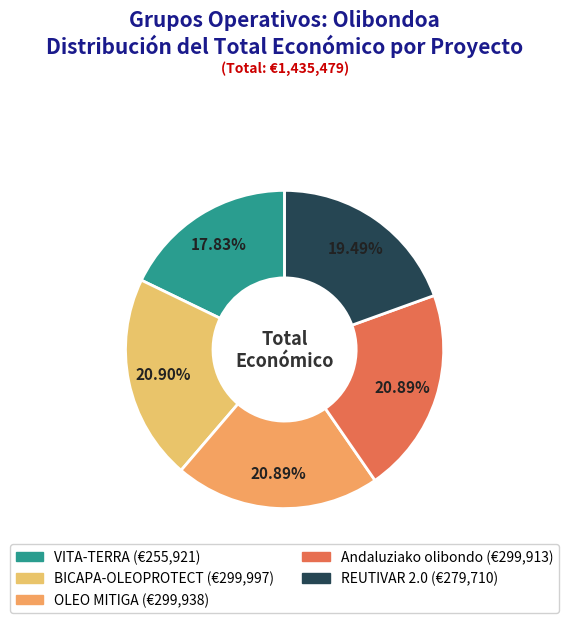

The OLEO MITIGA slice represents 34% of the pie. True or false?

False